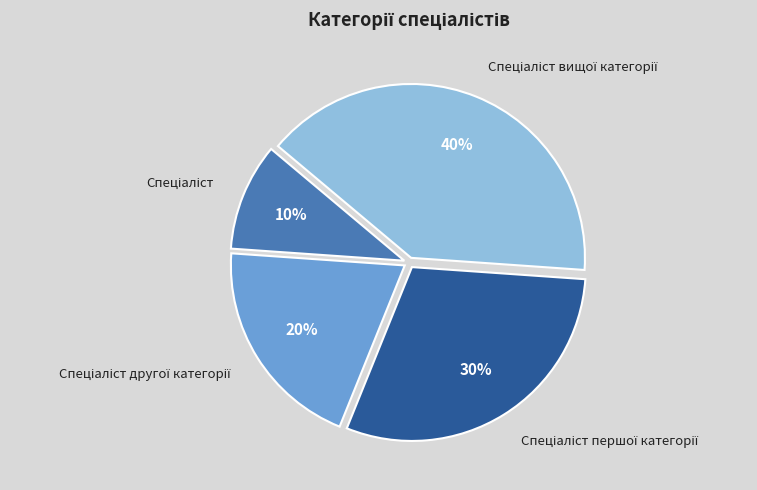

To the nearest percent, what is the average slice percentage?

25%